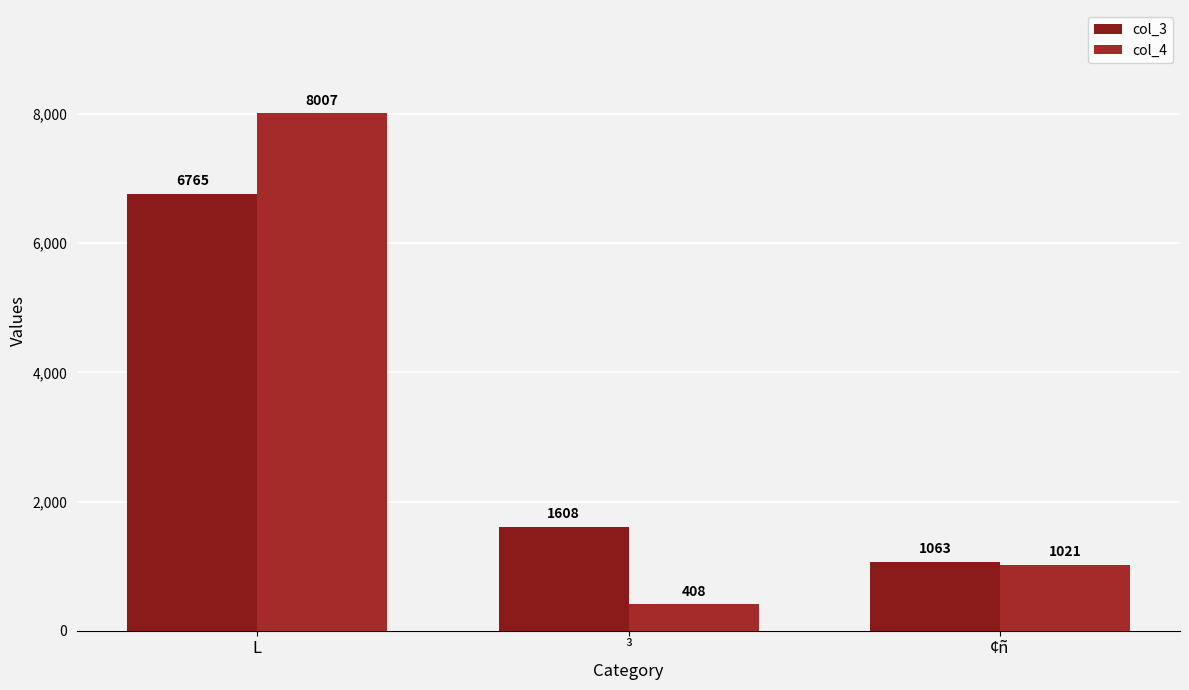

What is the difference between the maximum and second lowest values in the col_3 series?

5157